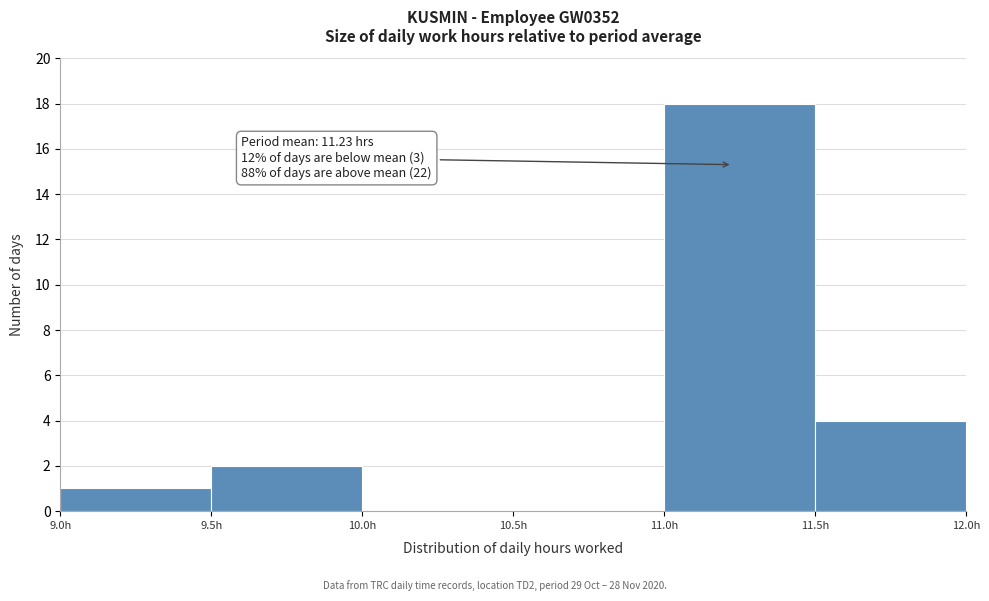

Which range on the x-axis has the tallest bar?

11.0 to 11.5